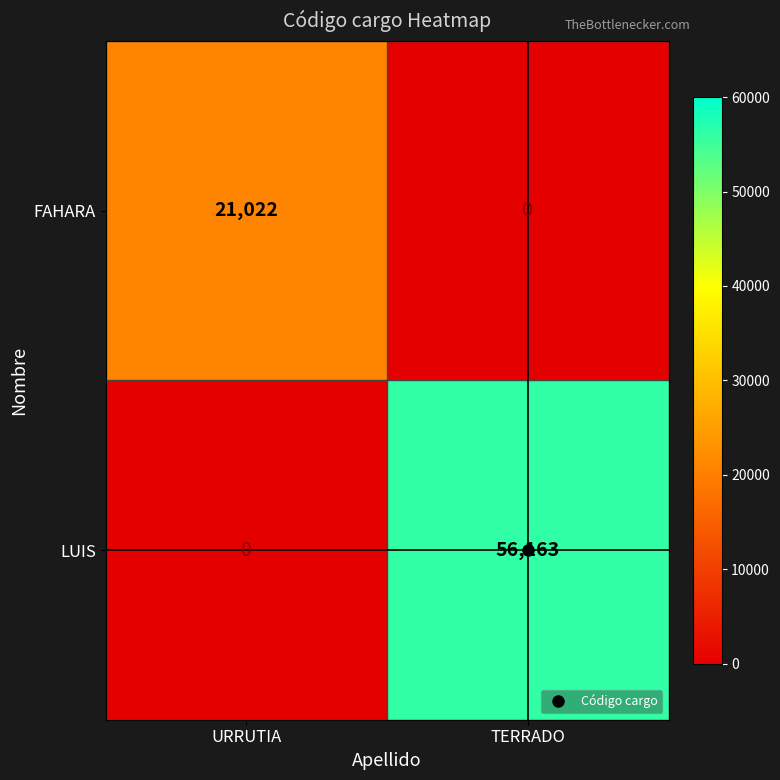

What is the sum of all FAHARA values?

21022